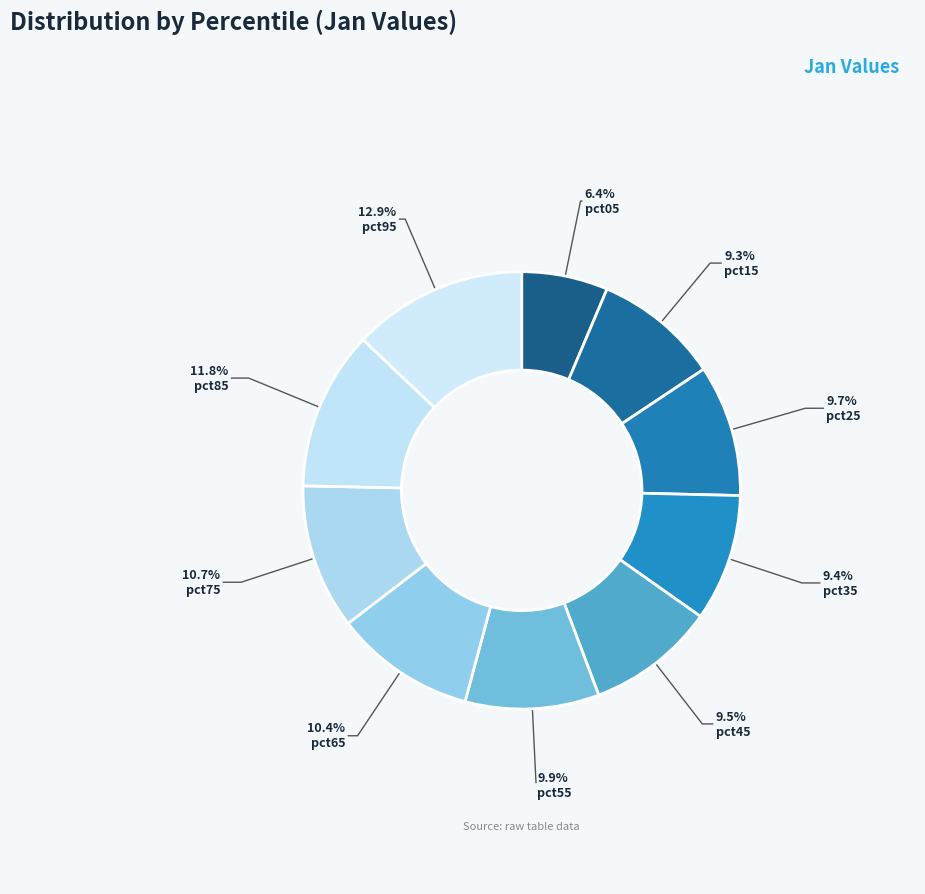

To the nearest percent, what is the difference between the largest and smallest slice percentages?

7%